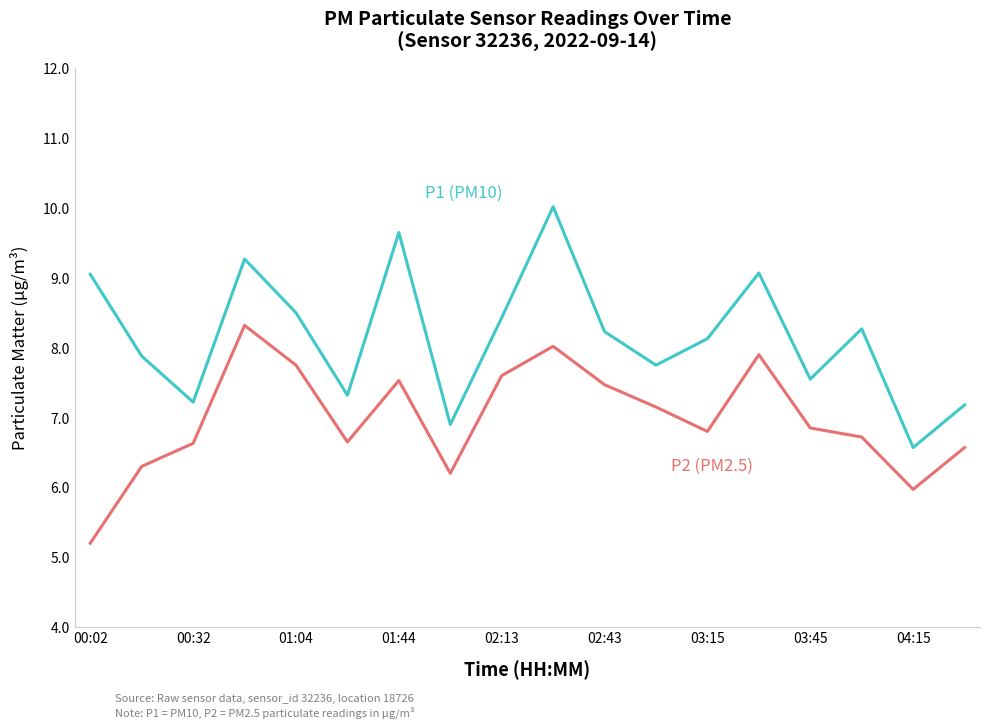

What is the smallest value displayed?

5.2